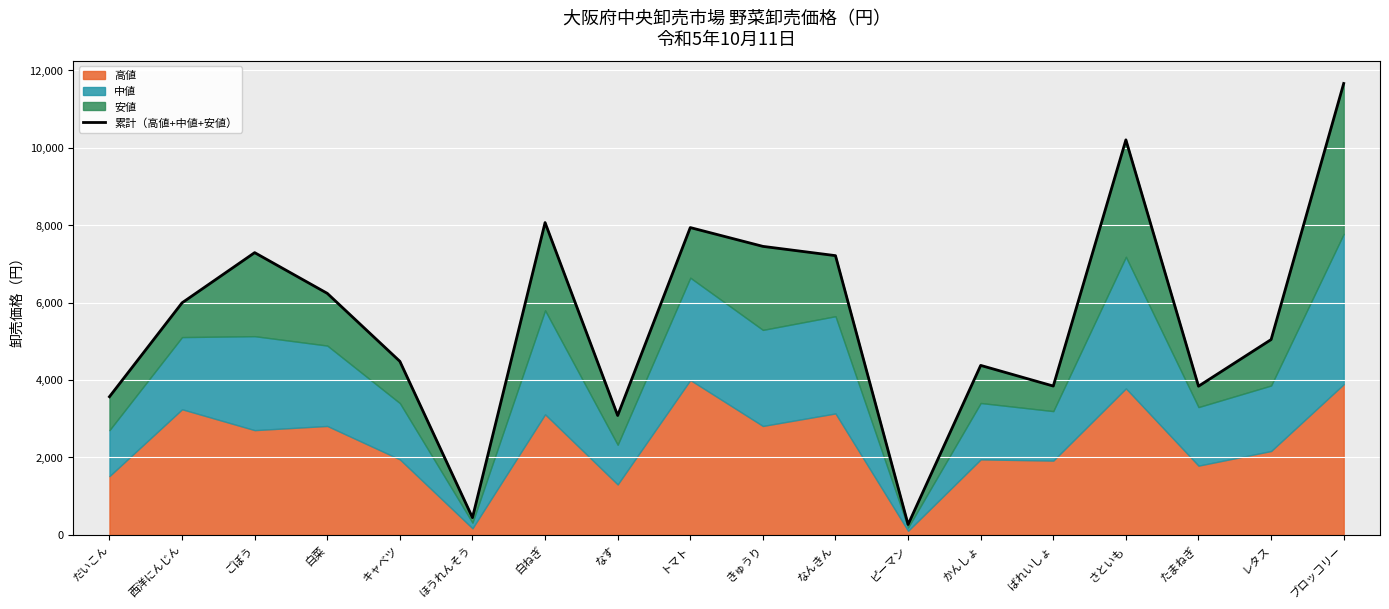

What is the maximum value shown in the chart?

11664